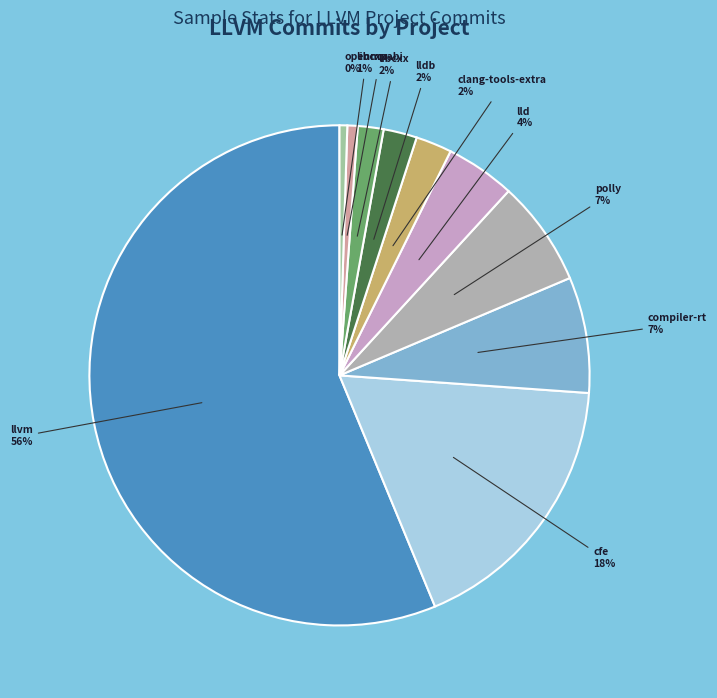

Is there any slice that represents more than half of the pie?

Yes